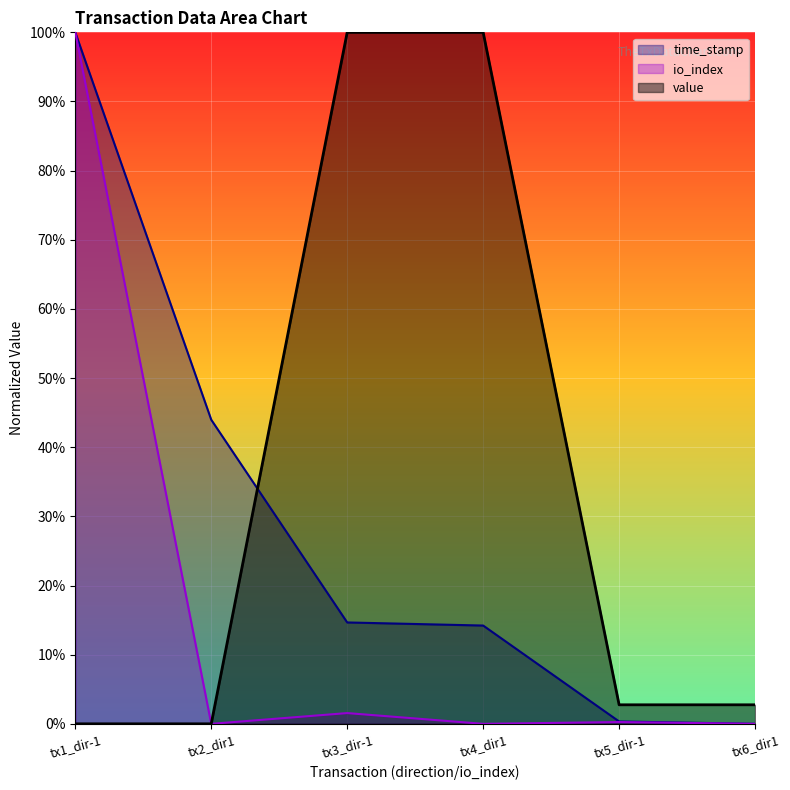

Which series has the largest total across all categories?

value